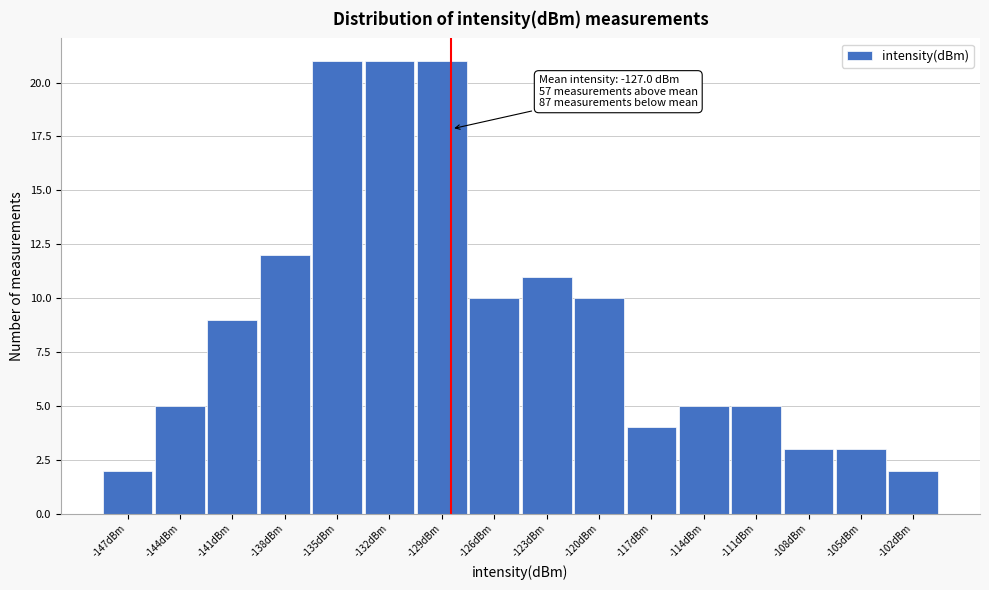

Reading left to right, transcribe all the data shown in this chart.

-147dBm=2	-144dBm=5	-141dBm=9	-138dBm=12	-135dBm=21	-132dBm=21	-129dBm=21	-126dBm=10	-123dBm=11	-120dBm=10	-117dBm=4	-114dBm=5	-111dBm=5	-108dBm=3	-105dBm=3	-102dBm=2